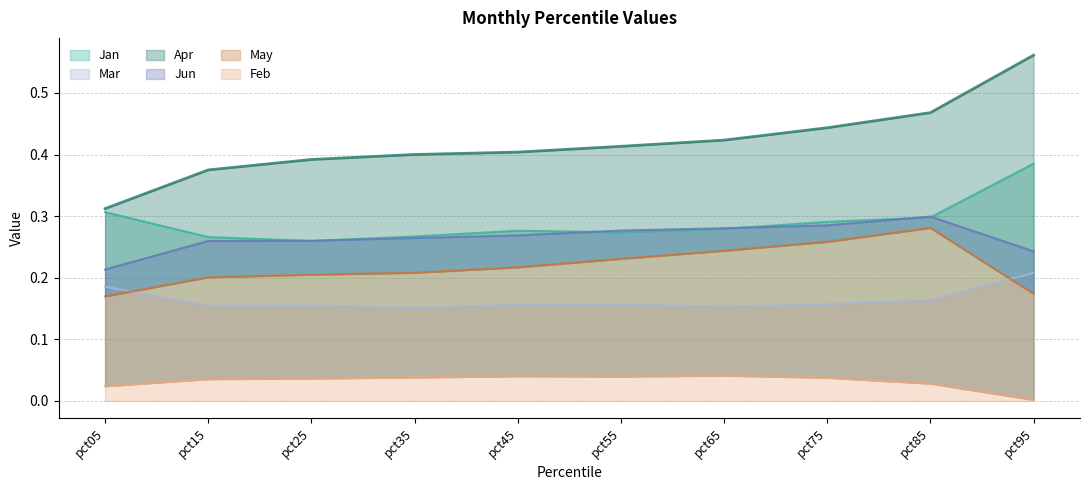

Which series has the largest range (max minus min)?

Apr